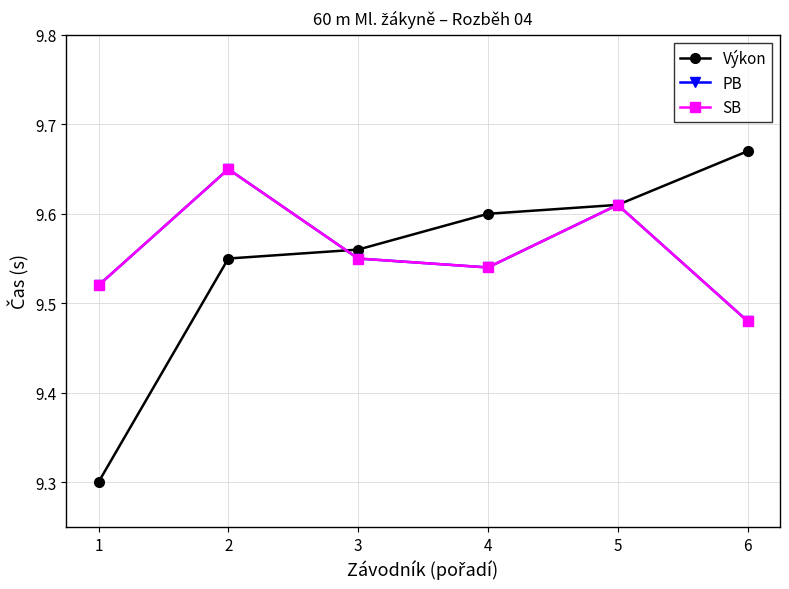

What is the total value across all series at 2?

28.9